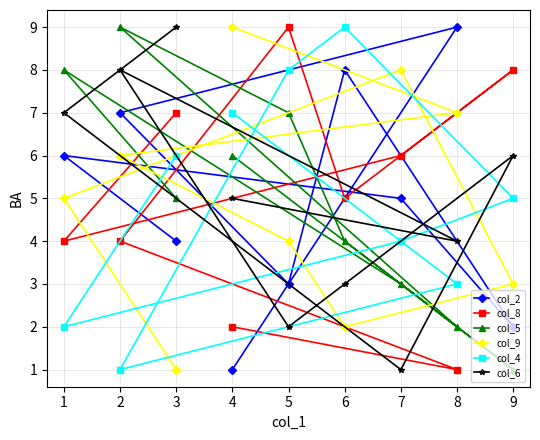

At 4, list the series in order from largest to smallest.

col_9, col_4, col_5, col_6, col_8, col_2